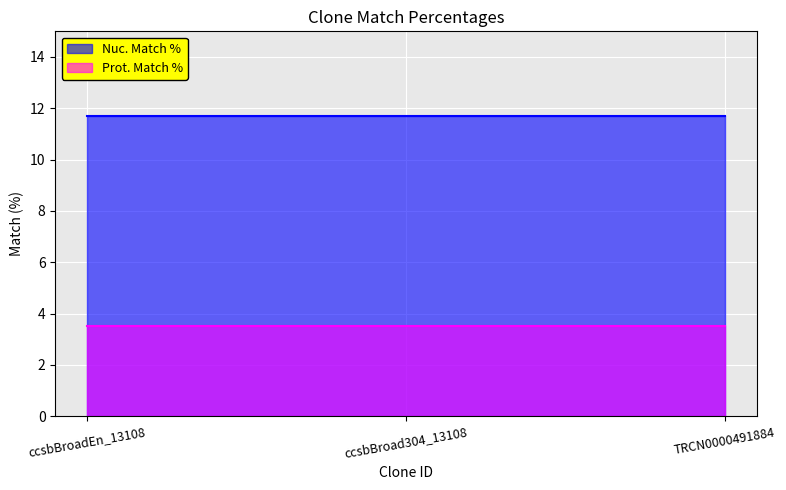

The value of Nuc. Match % at ccsbBroad304_13108 is 17.0. True or false?

False